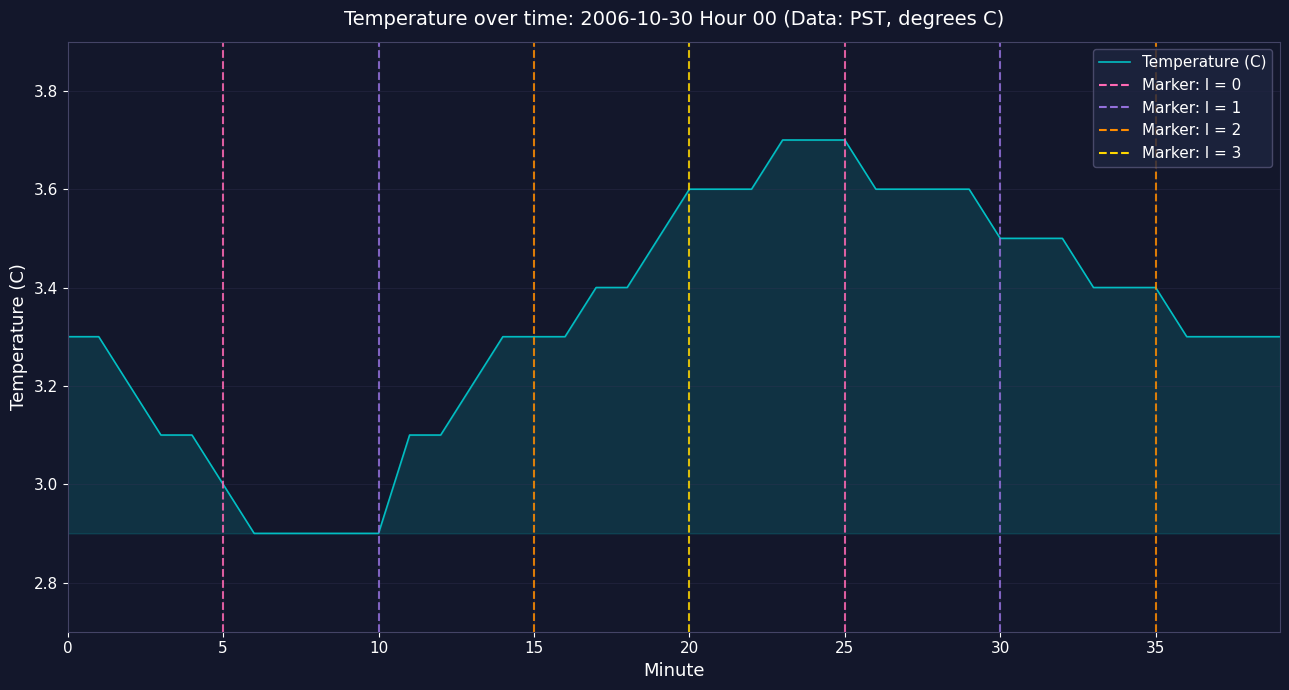

Count the number of categories in the chart.

40